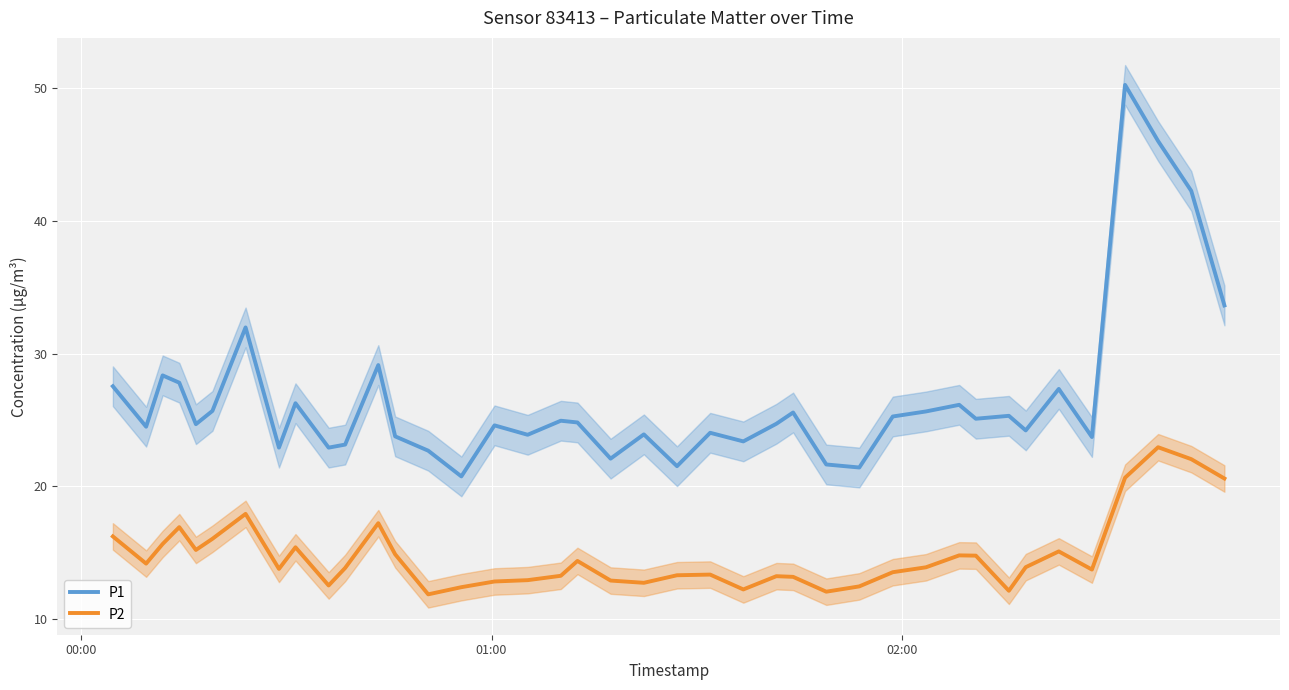

How many data points in P1 are above 24?

26